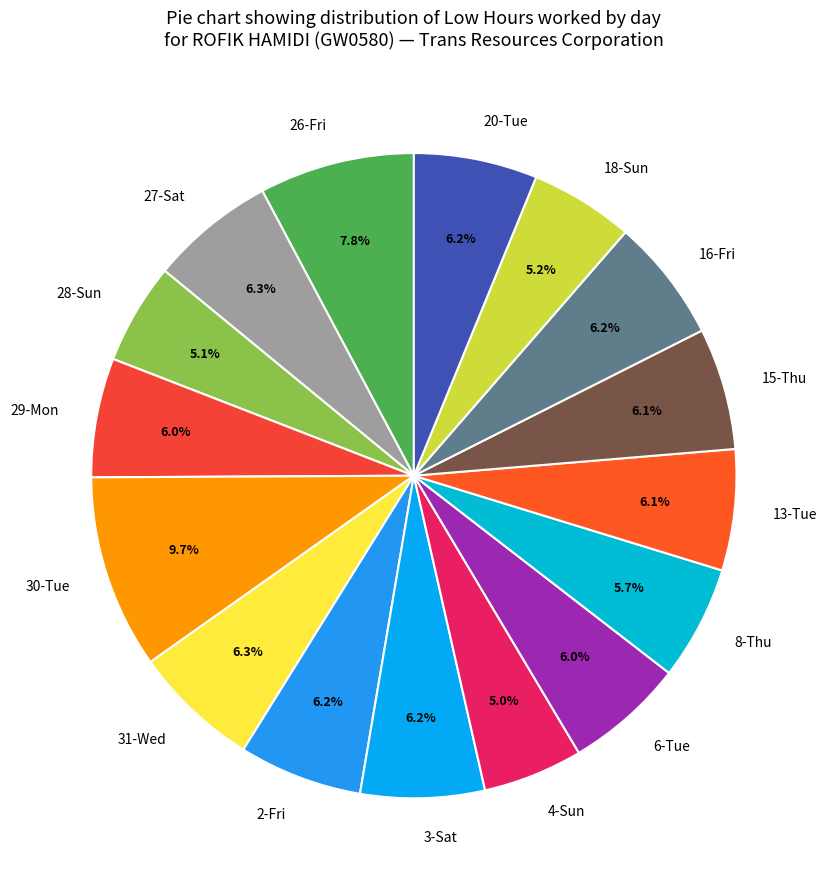

Does any single category account for the majority?

No